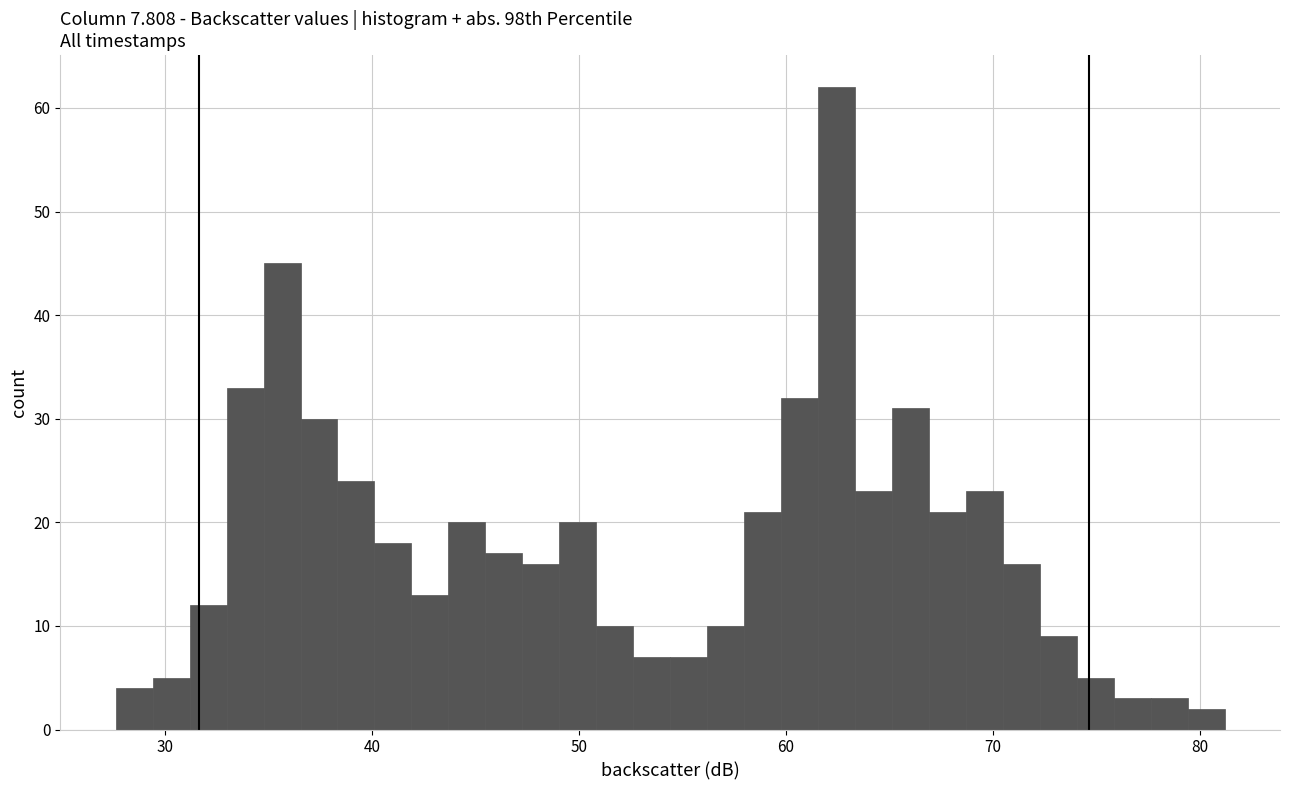

Read against the x-axis, roughly where is the centre of the tallest bar?

62